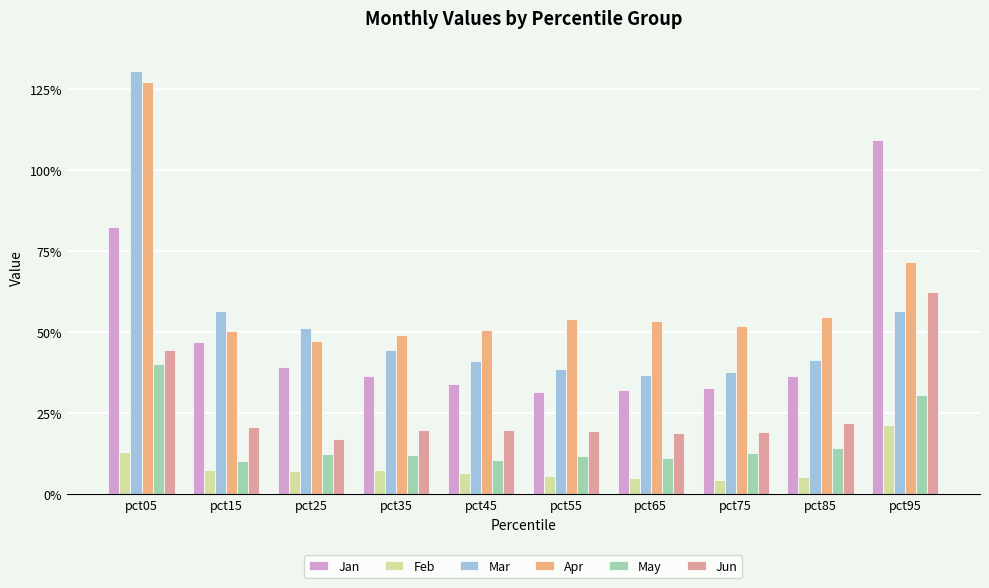

At which category is the sum across all series the highest?

pct05